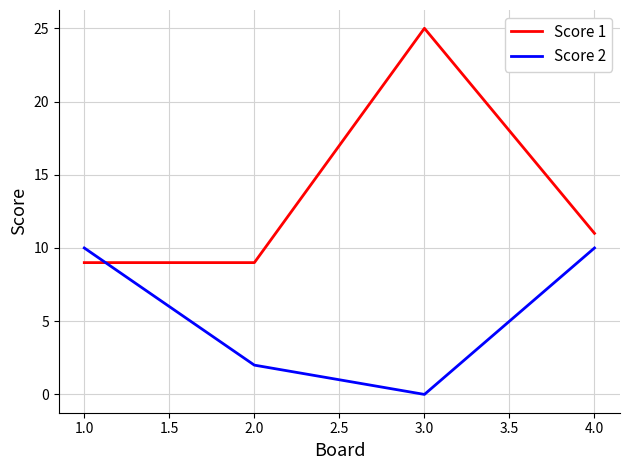

Which series has the largest total across all categories?

Score 1